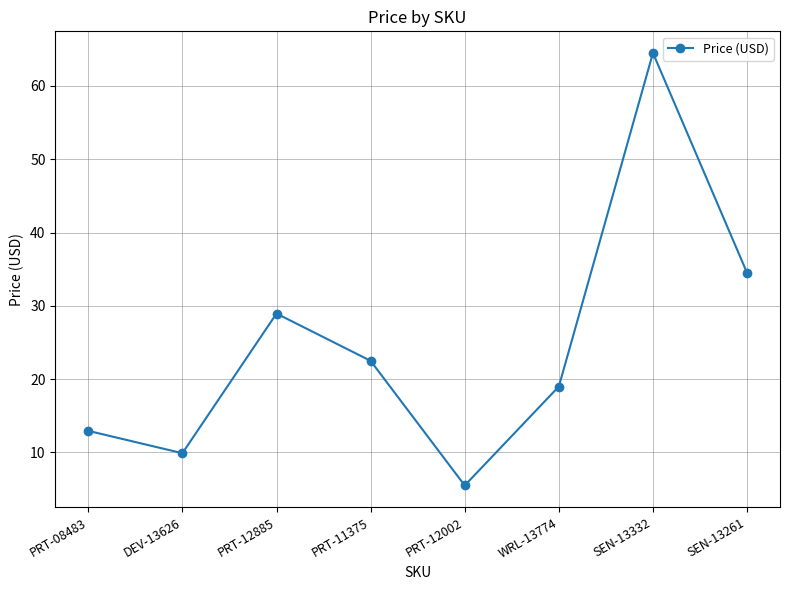

Which category has the lowest value across all series?

PRT-12002